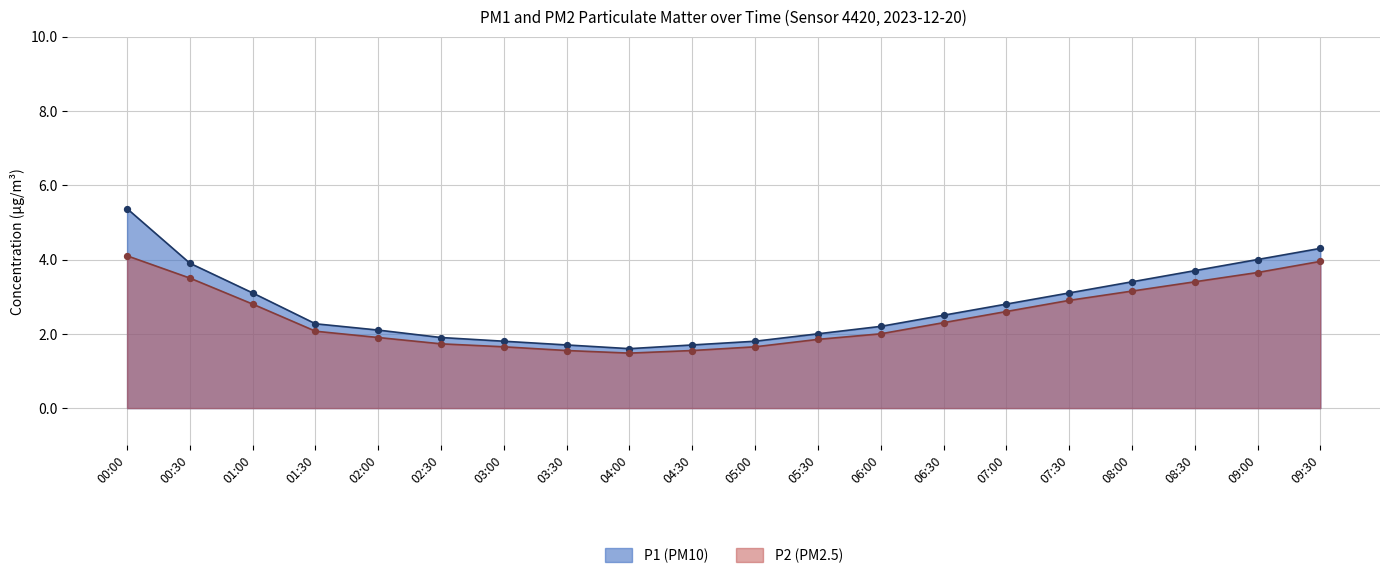

Is the value of P1 at 07:30 greater than the value of P2 at 08:00?

No